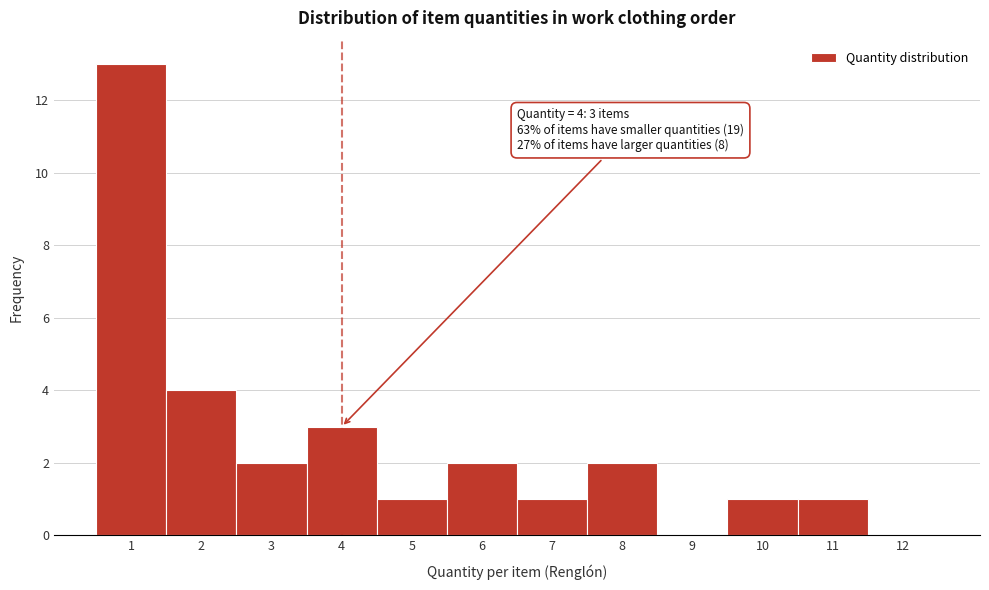

Over which range of the x-axis is the bar tallest?

0.5 to 1.5